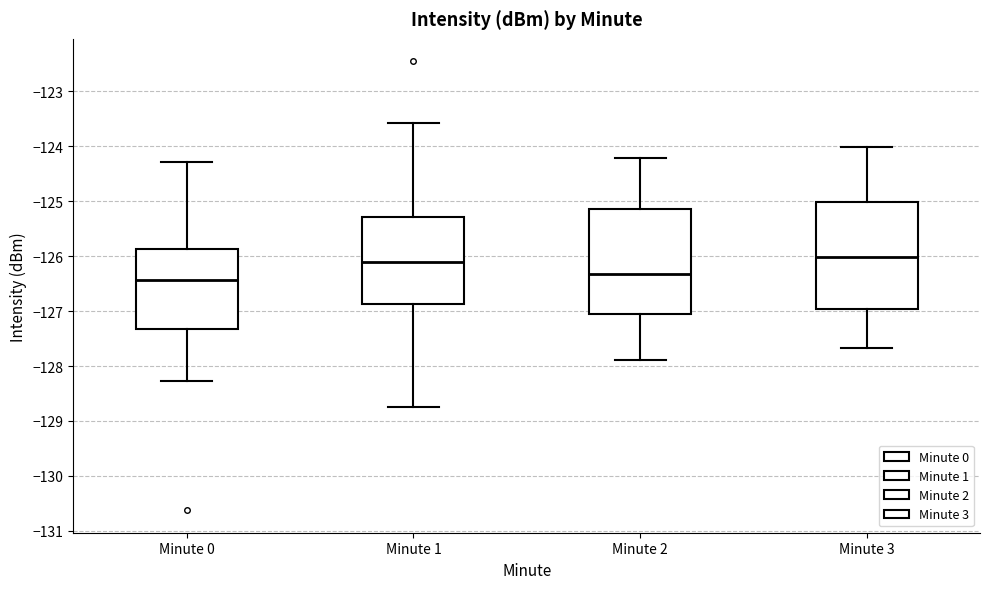

Which box has the lowest median line?

Minute 0